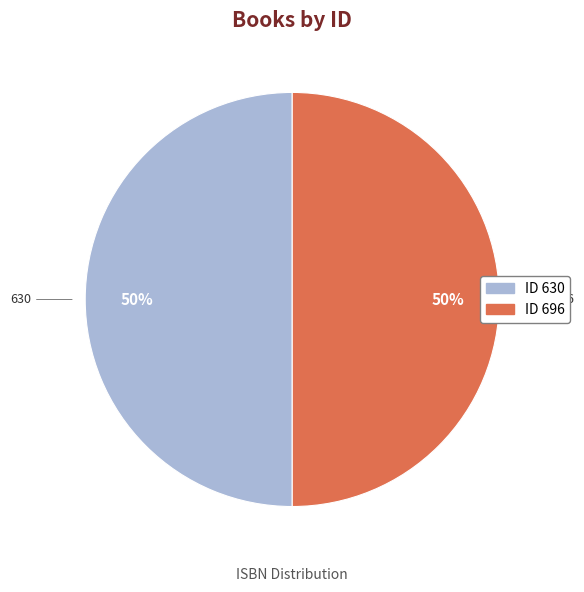

To the nearest percent, what is the average slice percentage?

50%